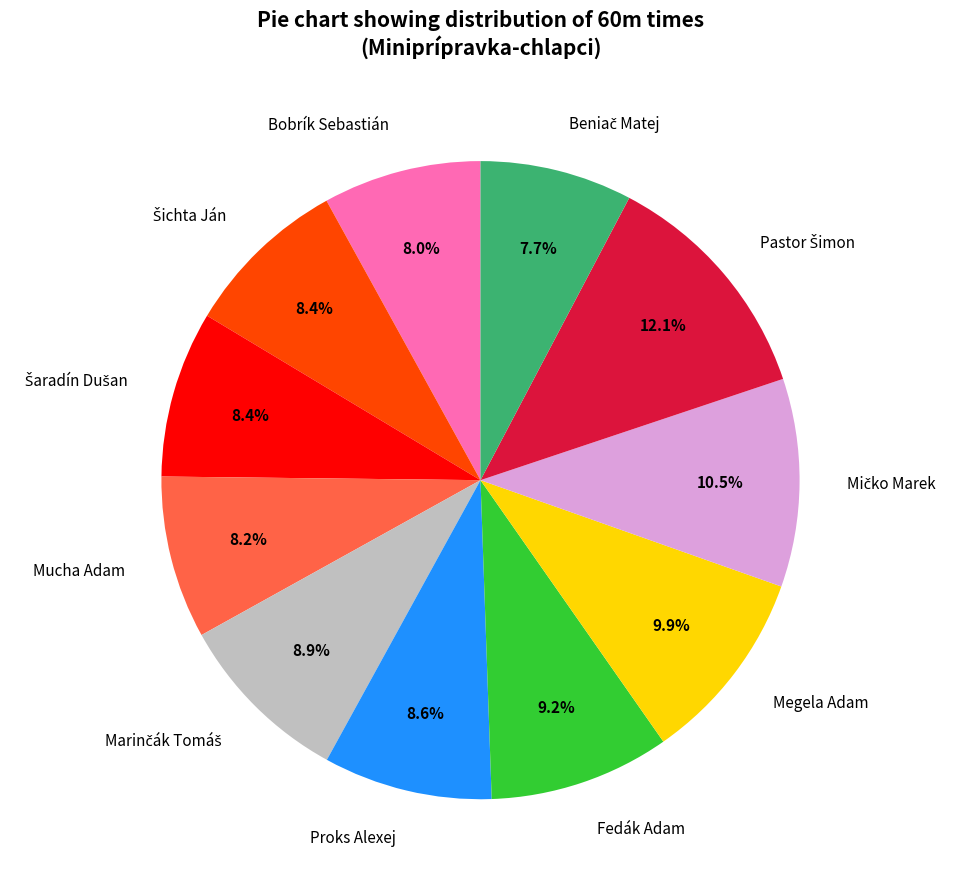

Is Fedák Adam the majority of the pie?

No